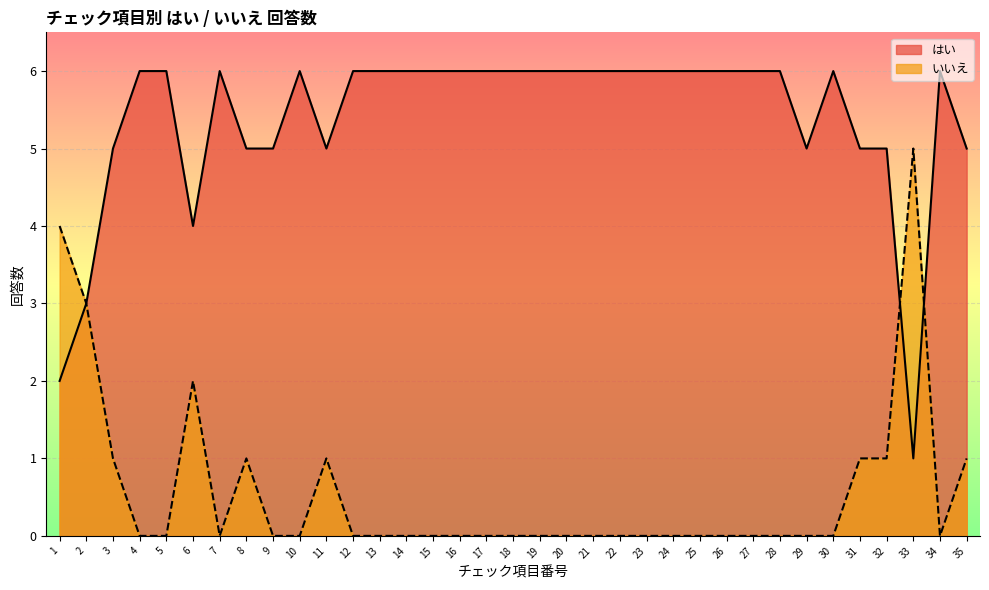

At which category is the sum across all series the highest?

1